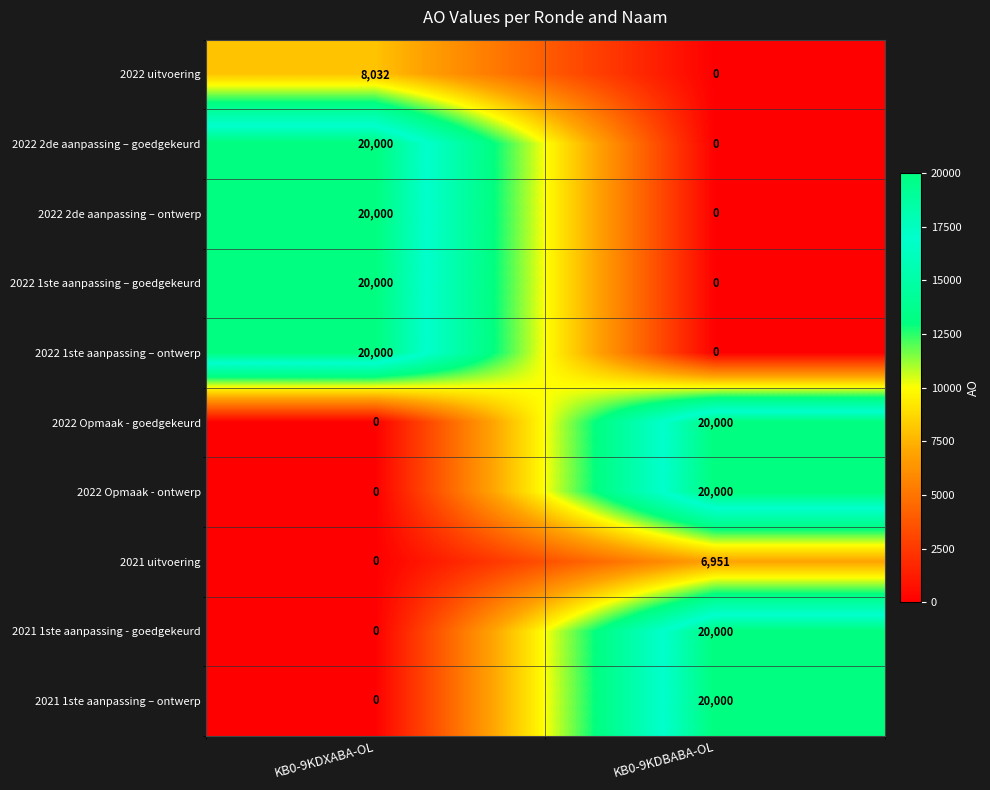

Reading right to left, extract all data points from this chart.

2022 uitvoering: KB0-9KDBABA-OL=0	KB0-9KDXABA-OL=8032
2022 2de aanpassing – goedgekeurd: KB0-9KDBABA-OL=0	KB0-9KDXABA-OL=20000
2022 2de aanpassing – ontwerp: KB0-9KDBABA-OL=0	KB0-9KDXABA-OL=20000
2022 1ste aanpassing – goedgekeurd: KB0-9KDBABA-OL=0	KB0-9KDXABA-OL=20000
2022 1ste aanpassing – ontwerp: KB0-9KDBABA-OL=0	KB0-9KDXABA-OL=20000
2022 Opmaak - goedgekeurd: KB0-9KDBABA-OL=20000	KB0-9KDXABA-OL=0
2022 Opmaak - ontwerp: KB0-9KDBABA-OL=20000	KB0-9KDXABA-OL=0
2021 uitvoering: KB0-9KDBABA-OL=6951	KB0-9KDXABA-OL=0
2021 1ste aanpassing - goedgekeurd: KB0-9KDBABA-OL=20000	KB0-9KDXABA-OL=0
2021 1ste aanpassing – ontwerp: KB0-9KDBABA-OL=20000	KB0-9KDXABA-OL=0